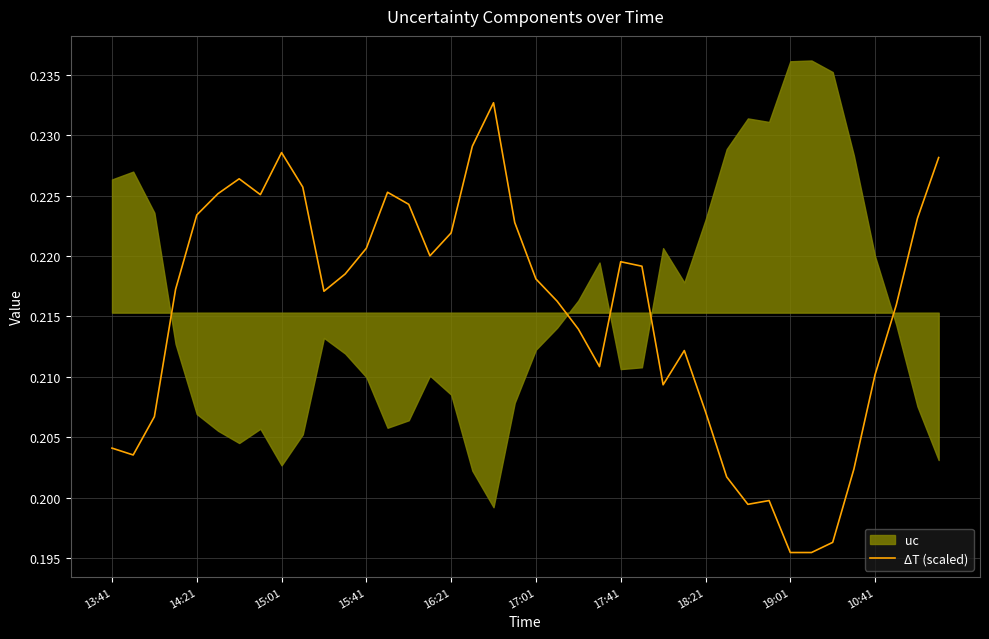

What is the sum of all values?

8.6